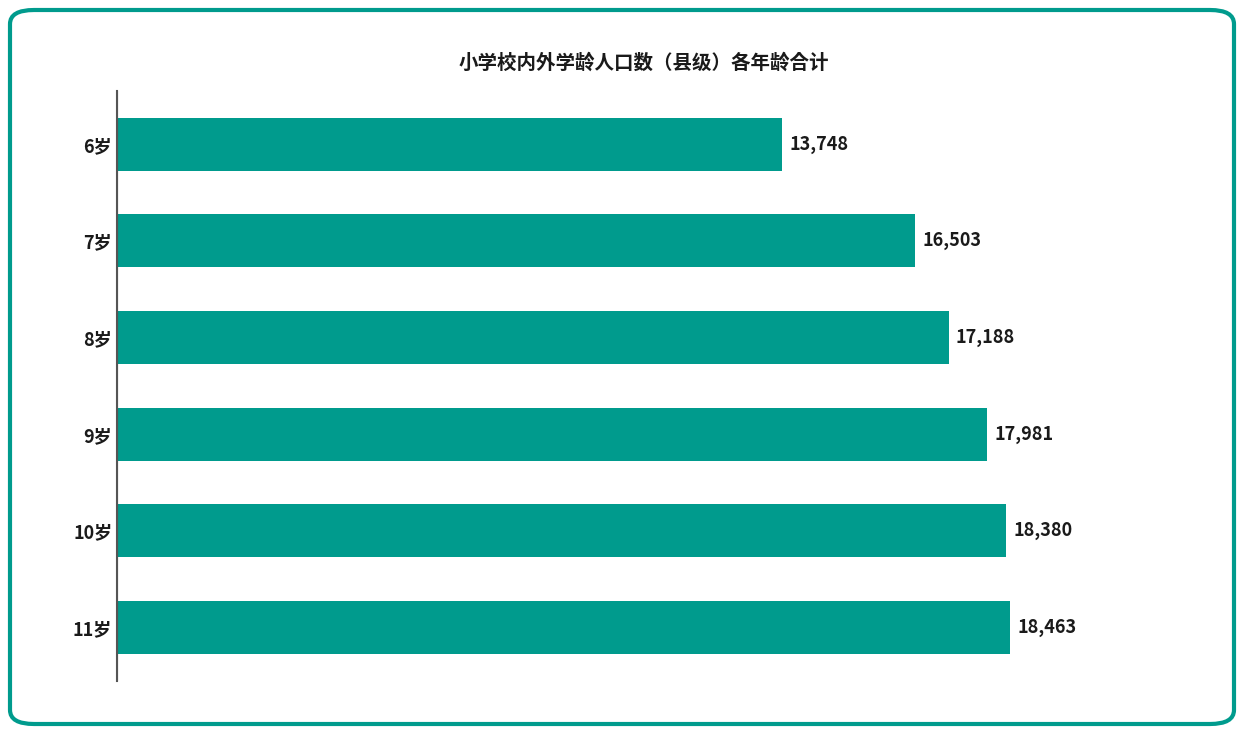

Does the chart contain stacked bars?

No